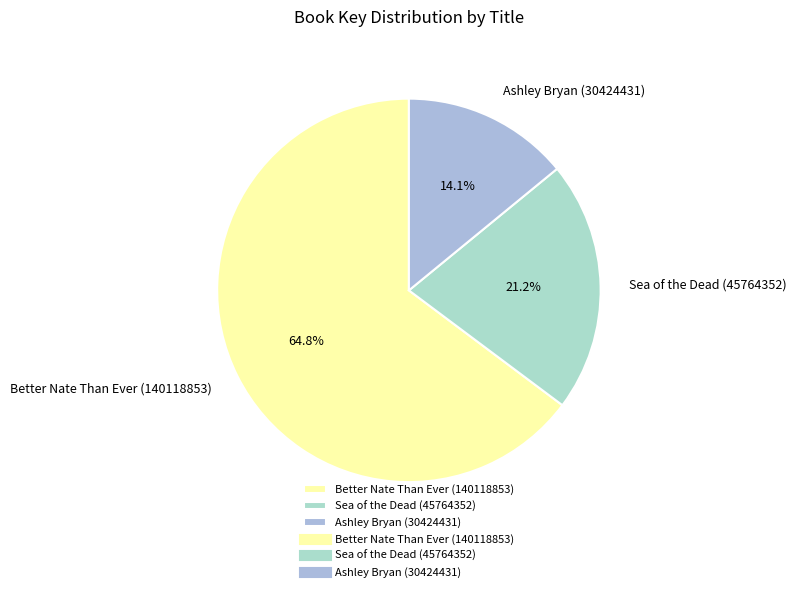

Is Better Nate Than Ever (140118853) the majority of the pie?

Yes